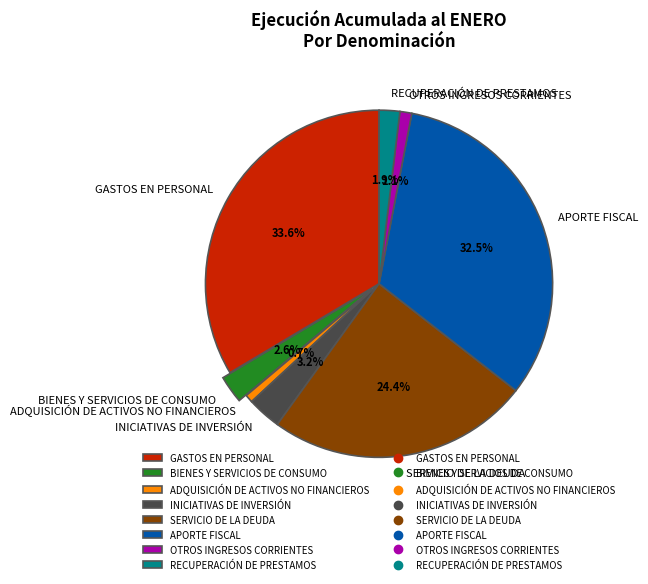

How many segments does this pie chart have?

8